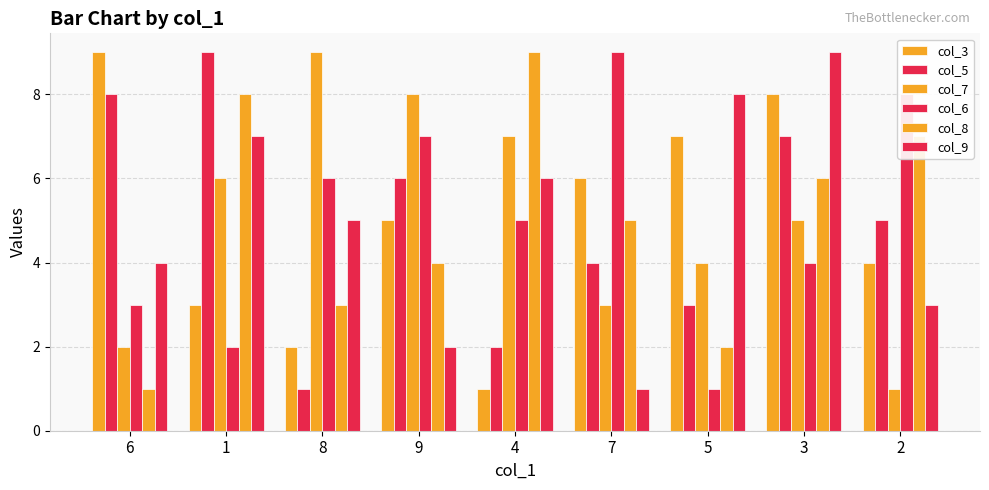

Rank the series at 7 from highest to lowest value.

col_6, col_3, col_8, col_5, col_7, col_9